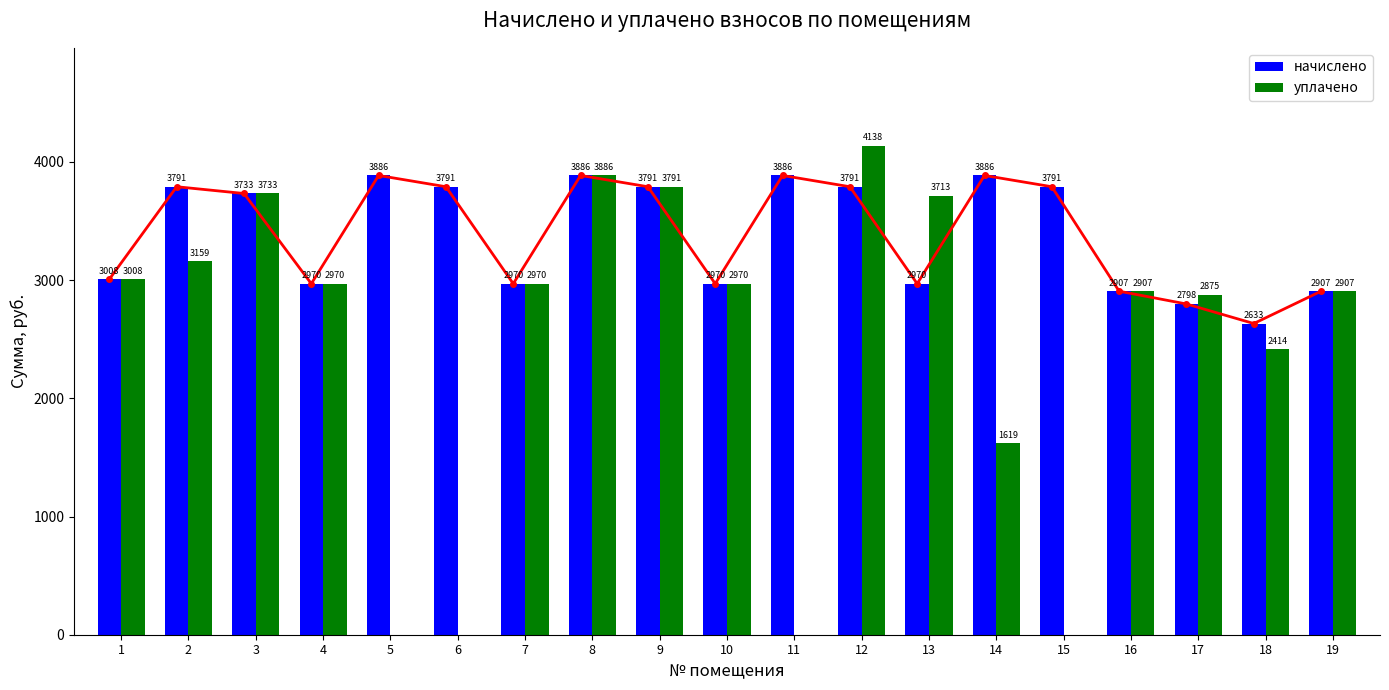

Which series has the largest total across all categories?

начислено